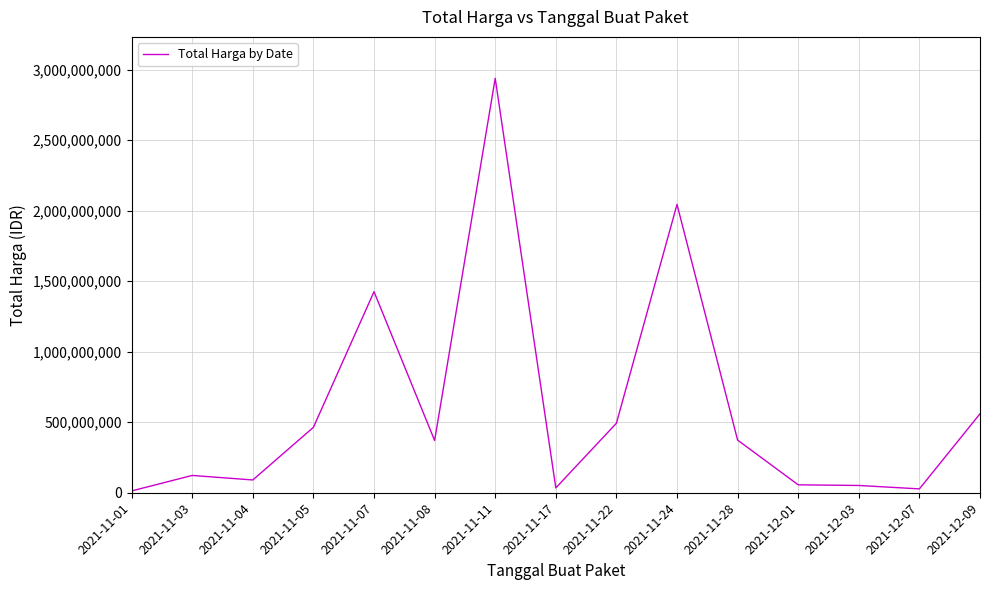

Which has a higher value, 2021-11-04 or 2021-11-05?

2021-11-05